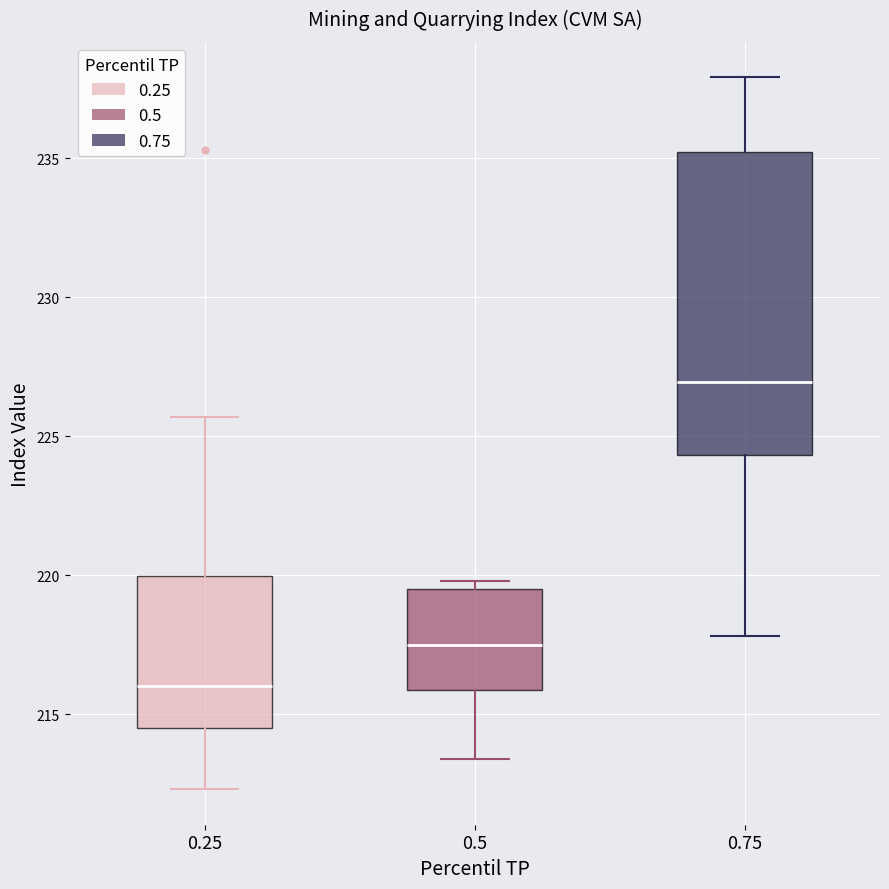

Reading left to right, transcribe this box plot: for each box, give where its median line is, the range the box spans, and where its two whiskers end, as read against the y-axis. The values are not printed on the chart, so give them approximately, as read against the axis.

0.25: median 216.0, box 214.5 to 220.0, whiskers 212.5 to 225.5
0.5: median 217.5, box 216.0 to 219.5, whiskers 213.5 to 220.0
0.75: median 227.0, box 224.5 to 235.0, whiskers 218.0 to 238.0